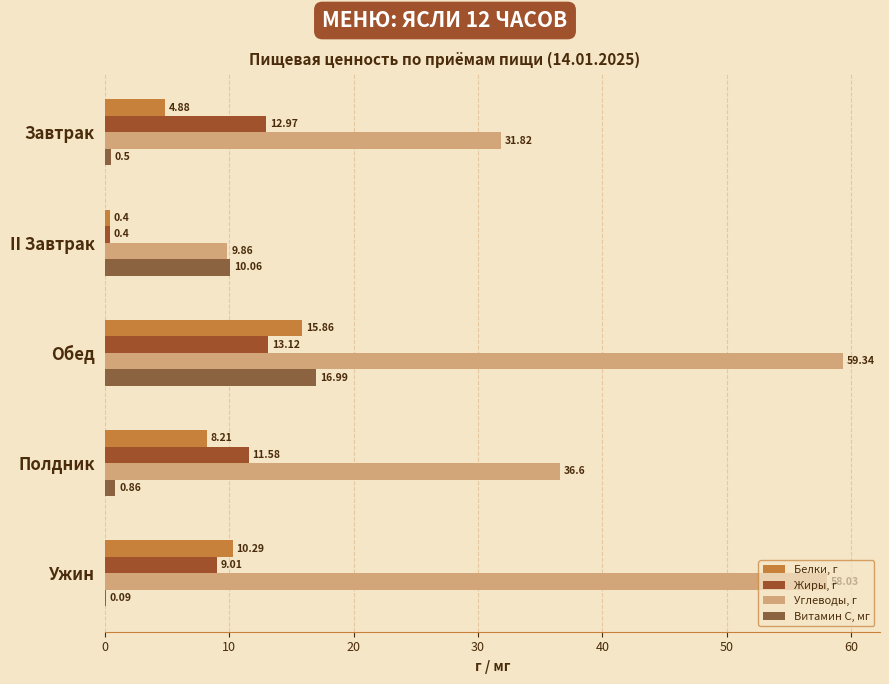

How many data points in Углеводы, г are above 36?

3